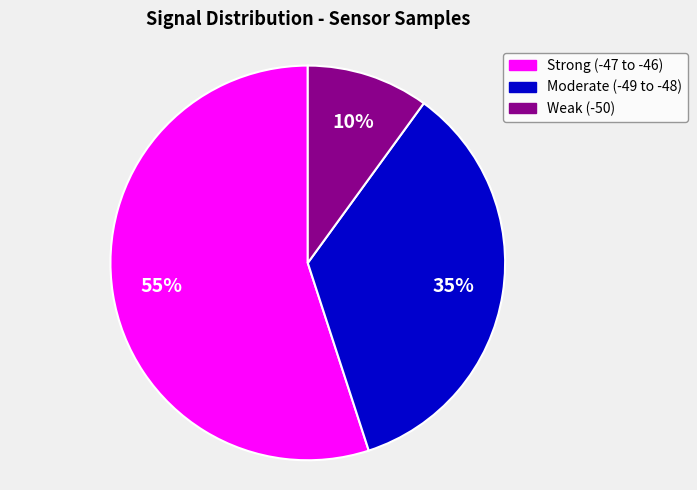

Is it true that Weak (-50) is 1% of the pie?

False